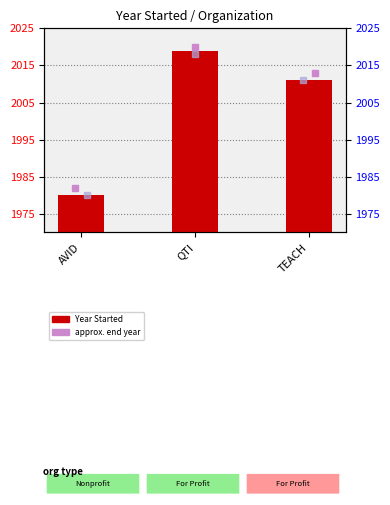

Rank the categories by value from lowest to highest.

AVID, TEACH, QTI